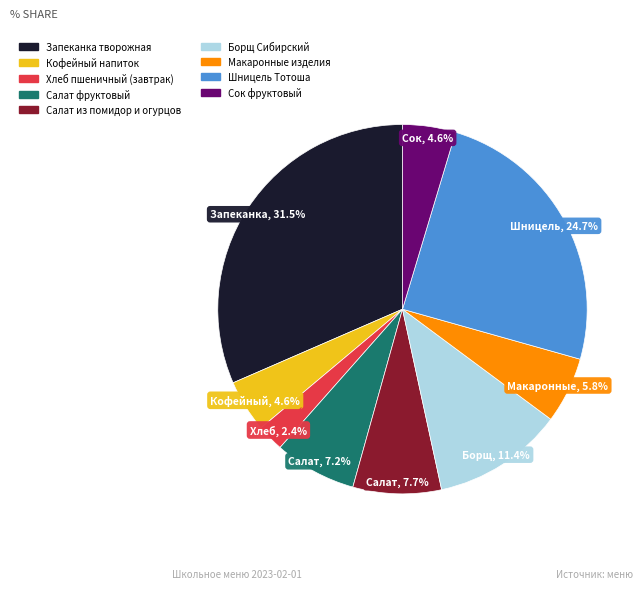

To the nearest percent, what is the difference between the largest and smallest slice percentages?

29%